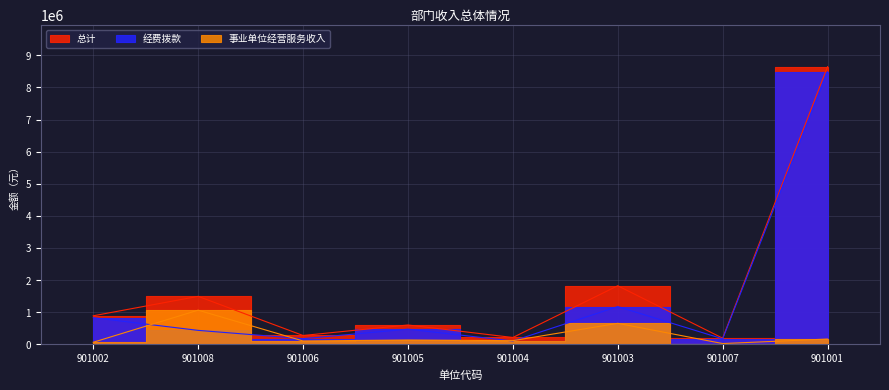

How many series are shown in this chart?

3